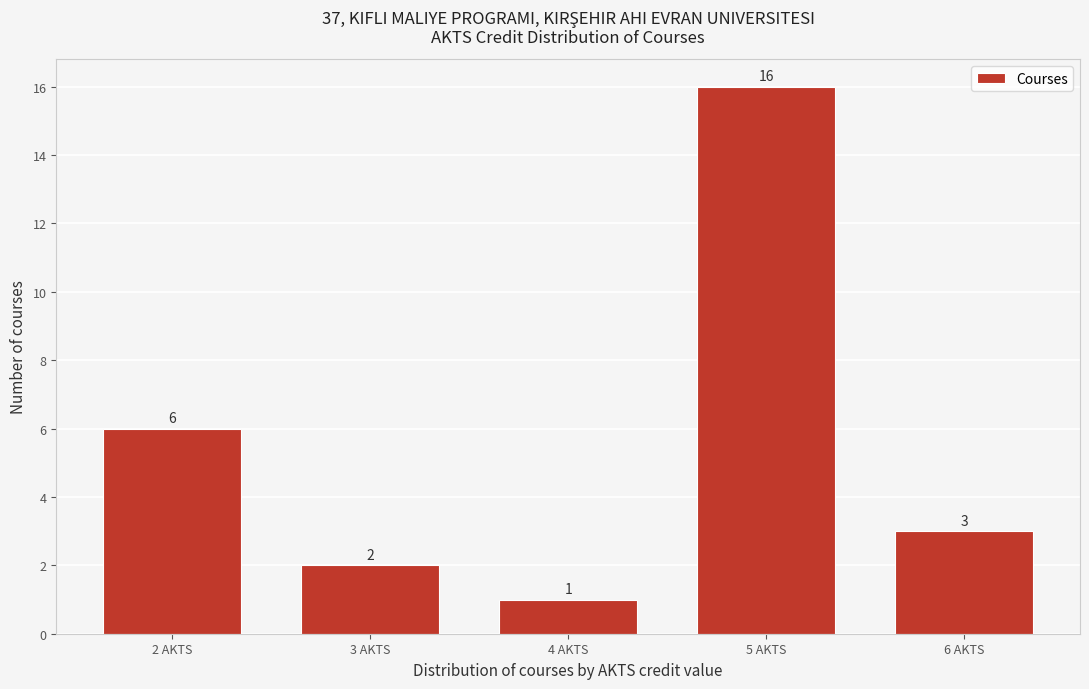

Reading left to right, transcribe all the data shown in this chart.

6	2	1	16	3